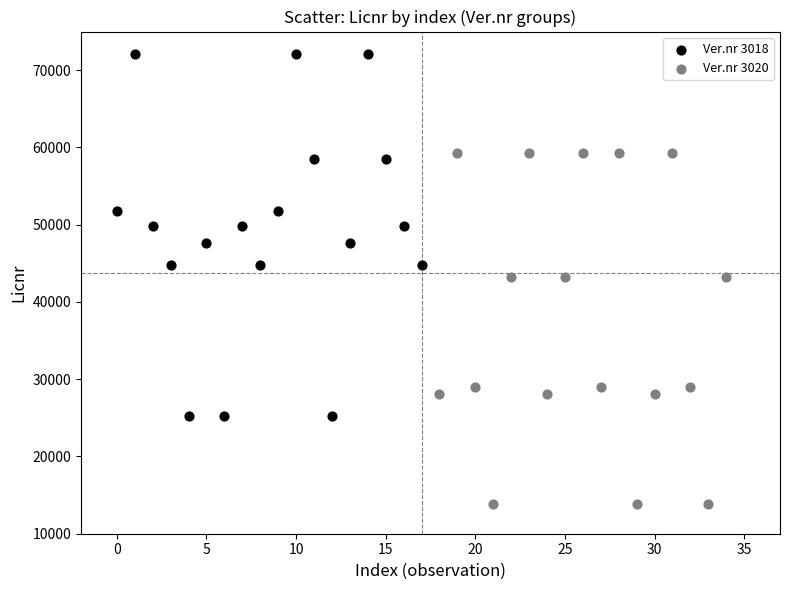

Which series reaches the minimum Y coordinate?

Ver.nr 3020